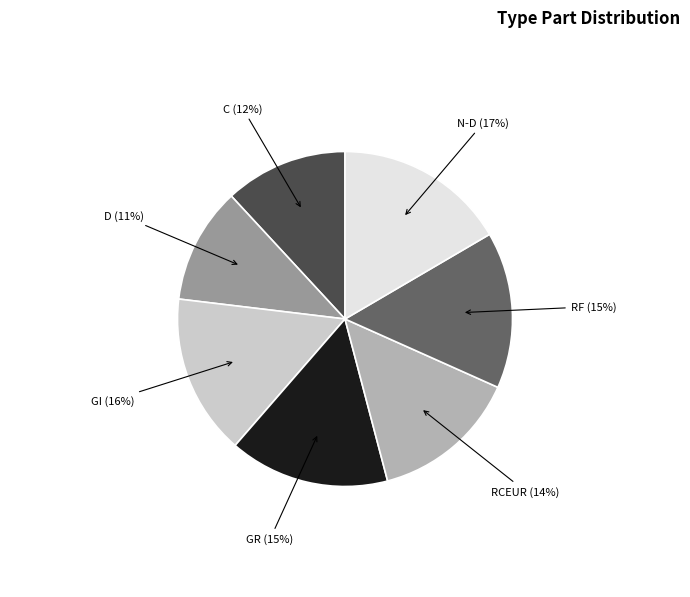

Count the number of slices in the pie.

7